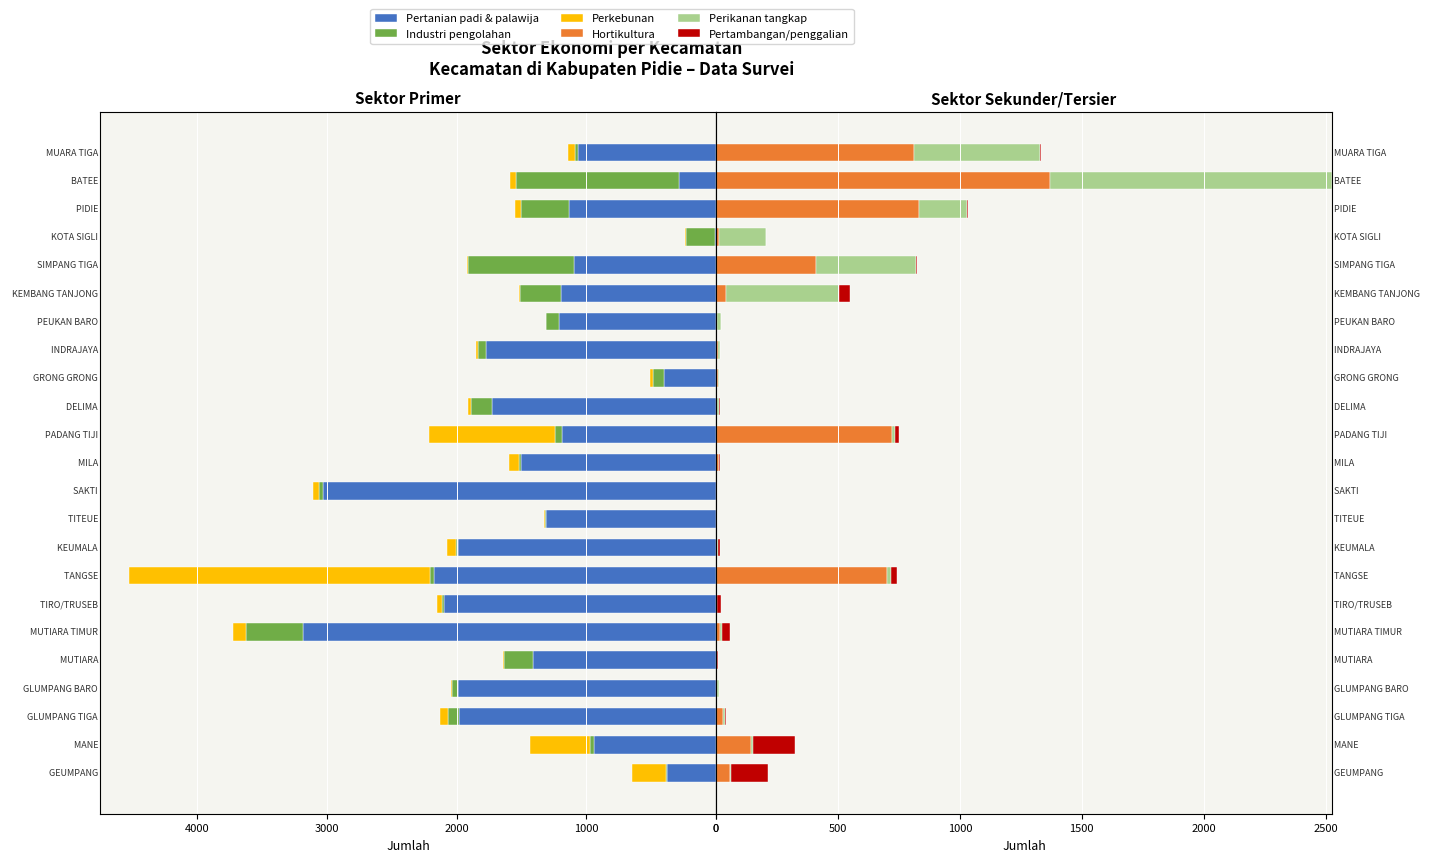

The Perkebunan series shows 58 at 22. True or false?

True